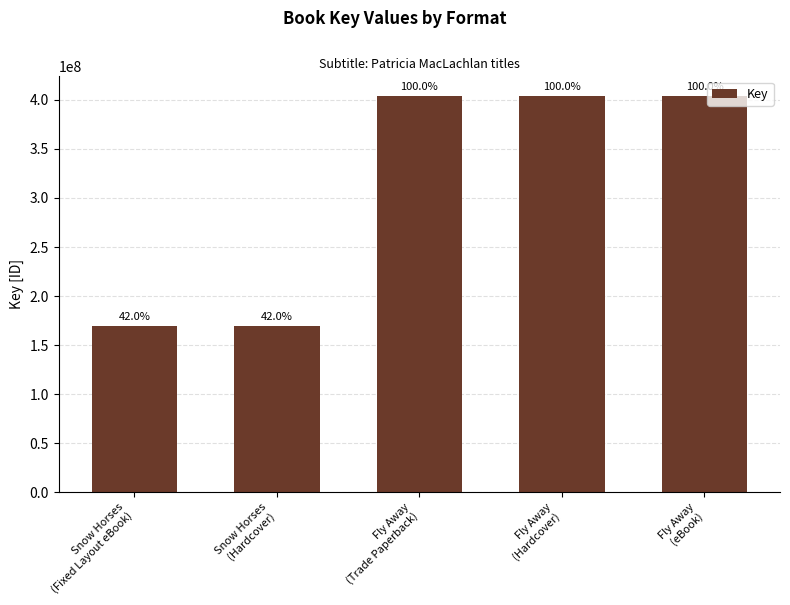

Are the bars horizontal?

No